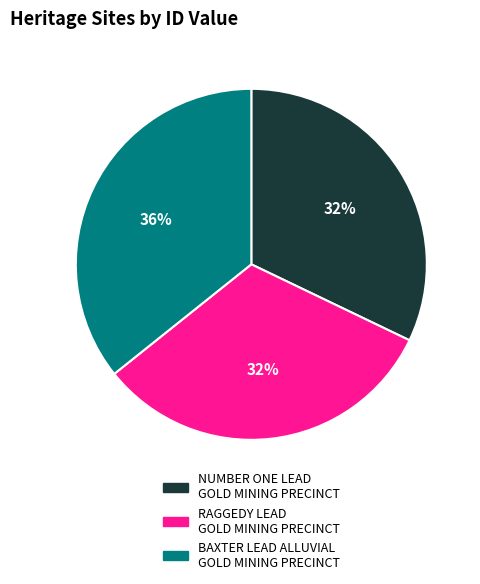

The RAGGEDY LEAD GOLD MINING PRECINCT slice represents 21% of the pie. True or false?

False